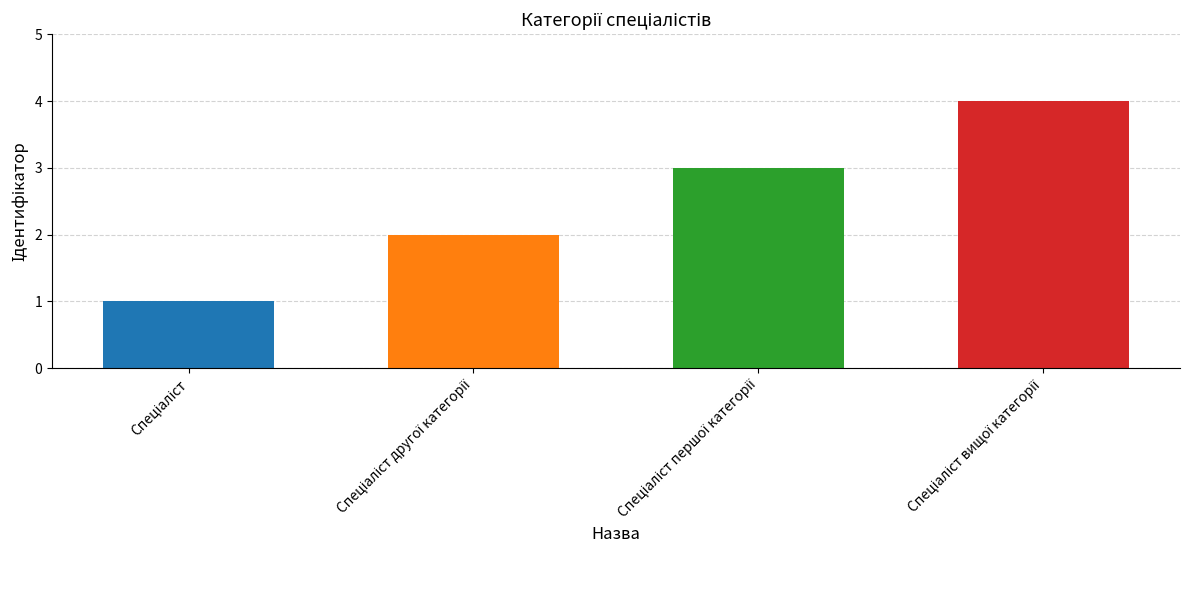

The chart shows a value of 4 at Спеціаліст вищої категорії. True or false?

True